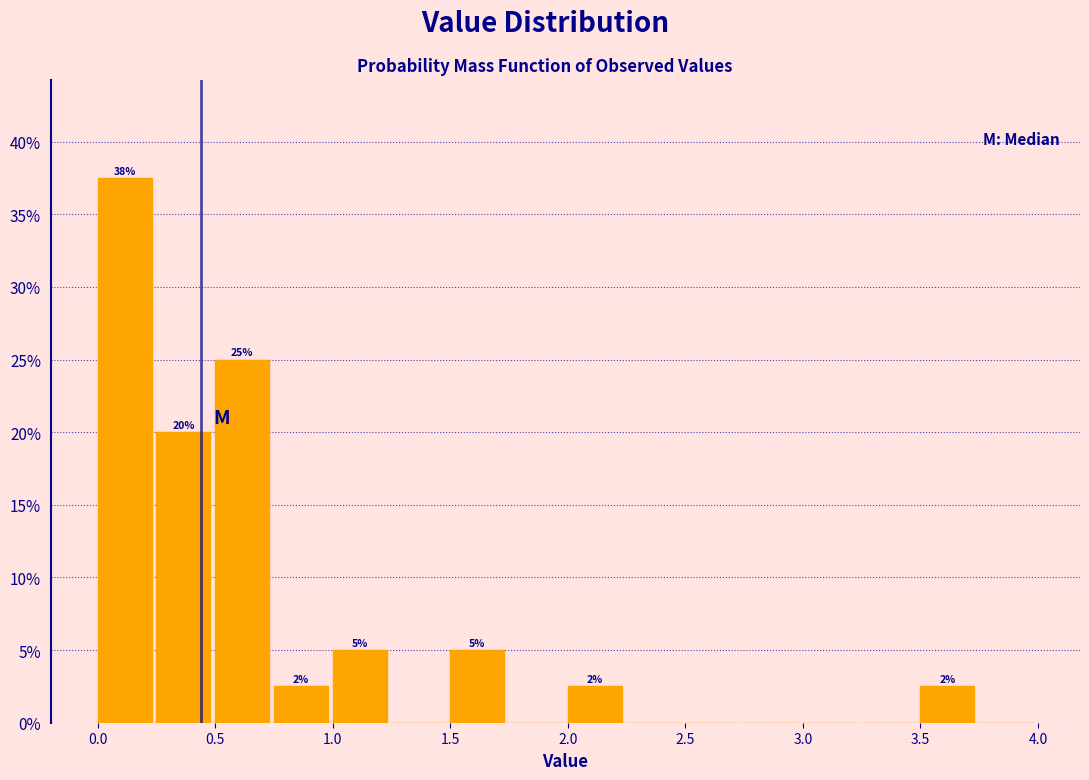

Which range on the x-axis has the tallest bar?

0.00 to 0.25